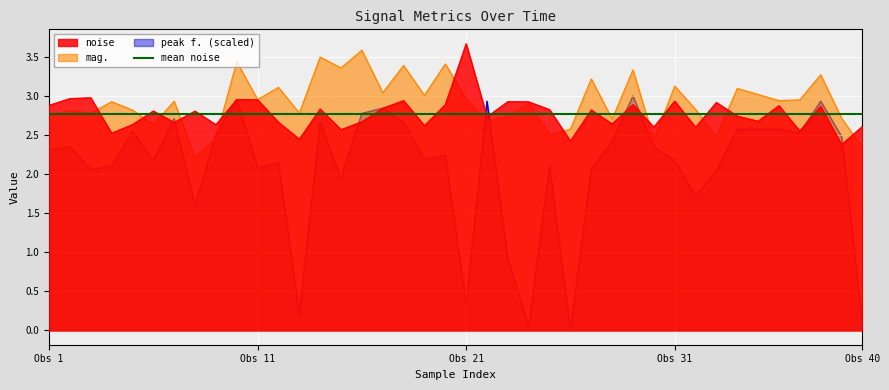

The value of noise at Obs 21 is 3.7. True or false?

True